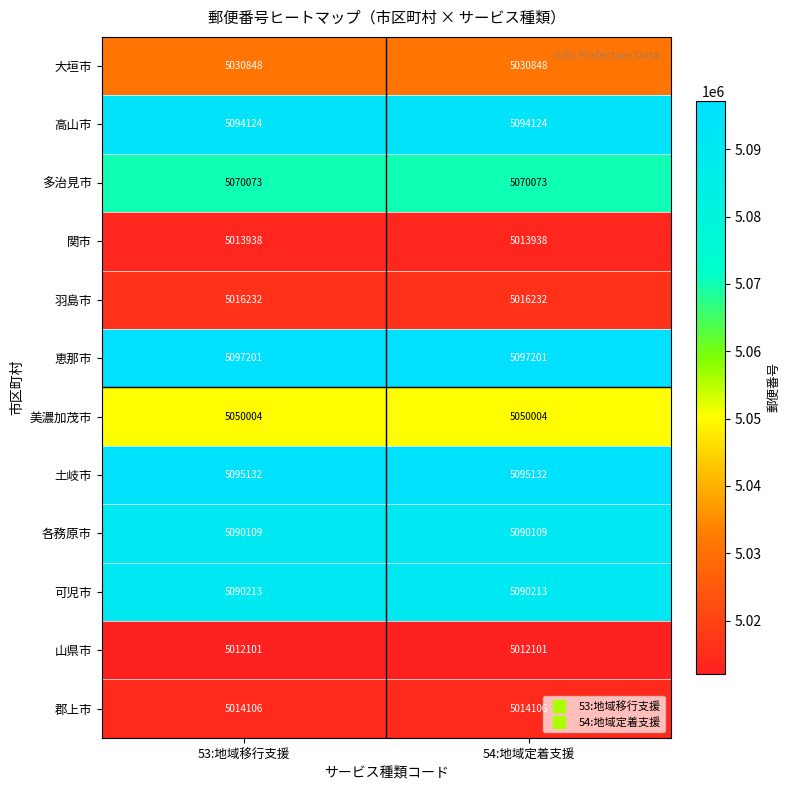

What is the maximum value shown in the chart?

5097201